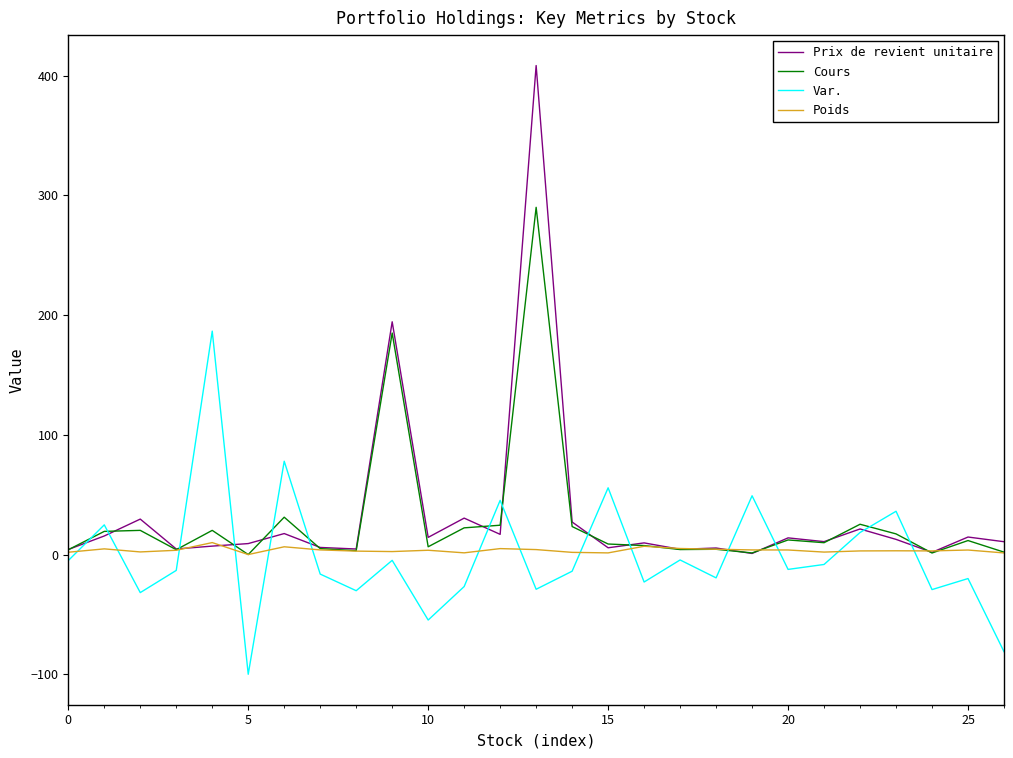

Which series has the largest range (max minus min)?

Prix de revient unitaire